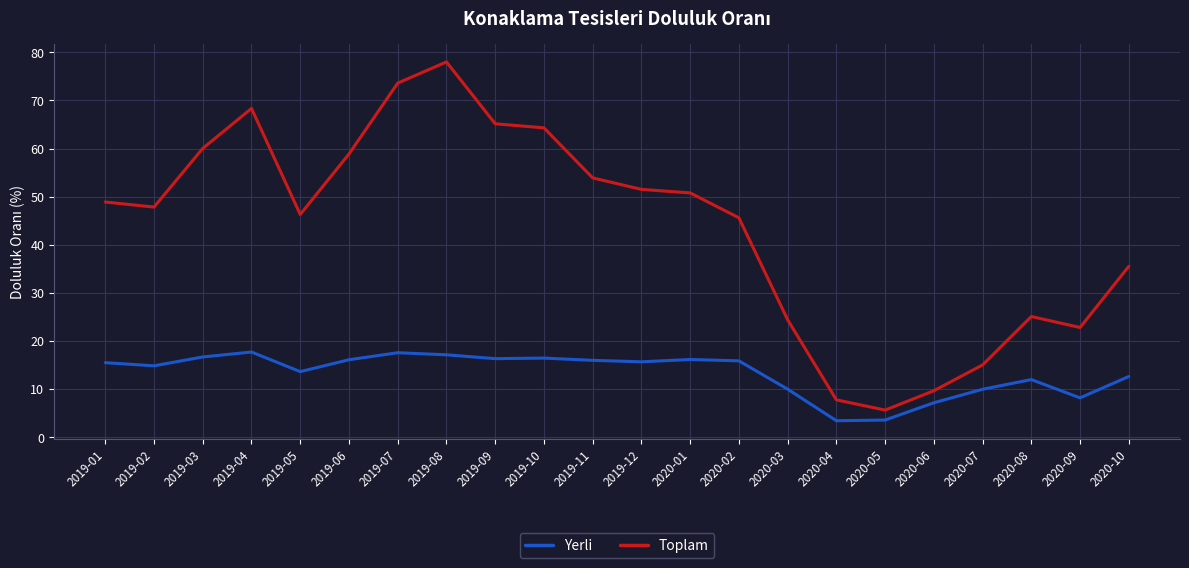

Which series has the largest range (max minus min)?

Toplam